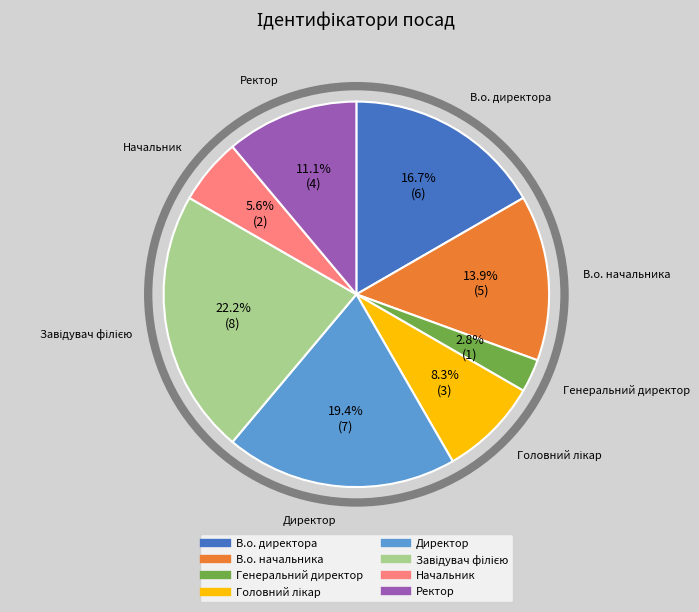

What percentage is the Ректор slice, to the nearest percent?

11%